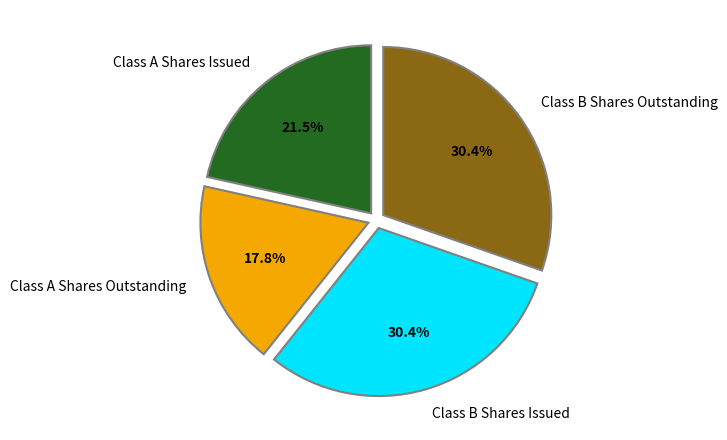

Count the number of slices in the pie.

4